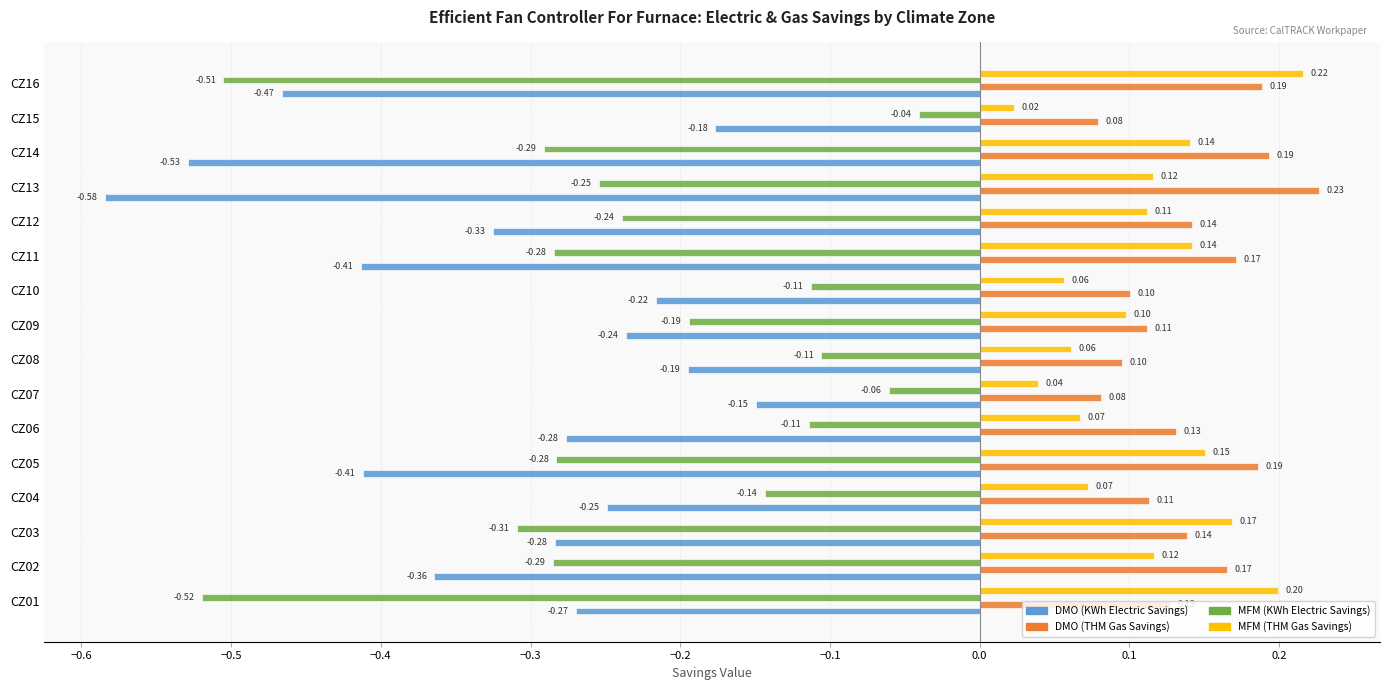

What is the spread (max minus min) of values at CZ13?

0.8